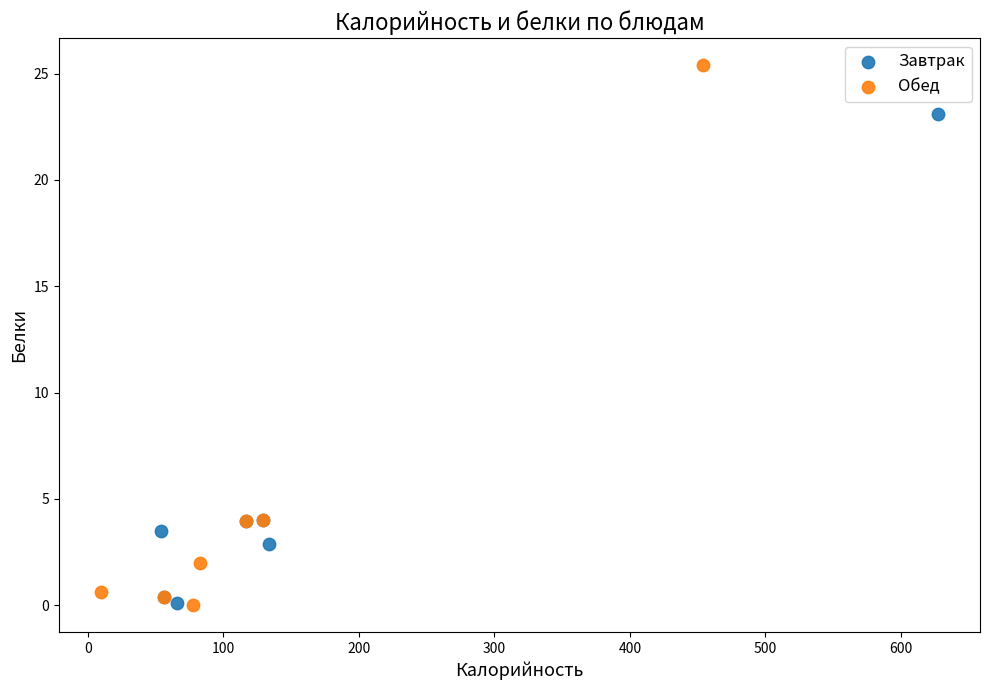

Which series has the widest spread of Y values?

Обед